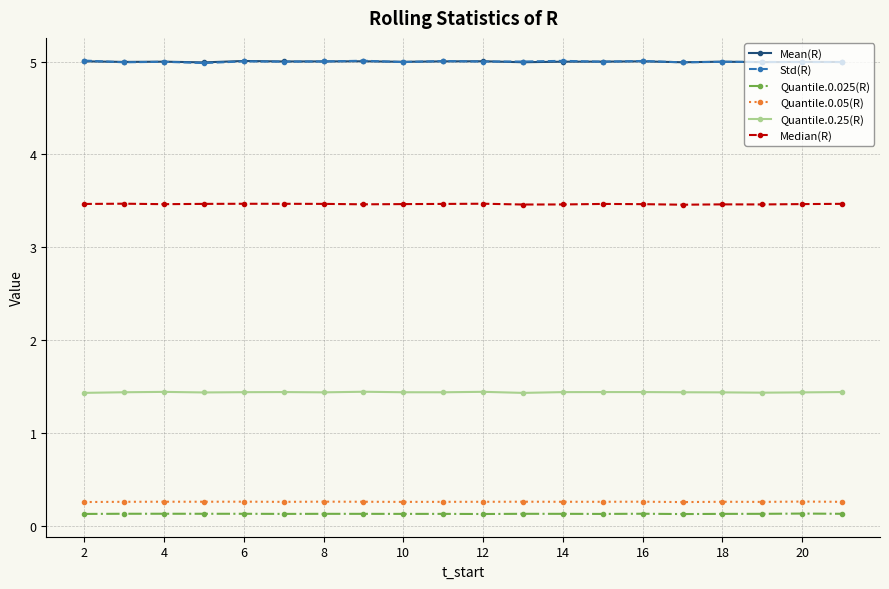

How many Median(R) values are between 3 and 4?

20